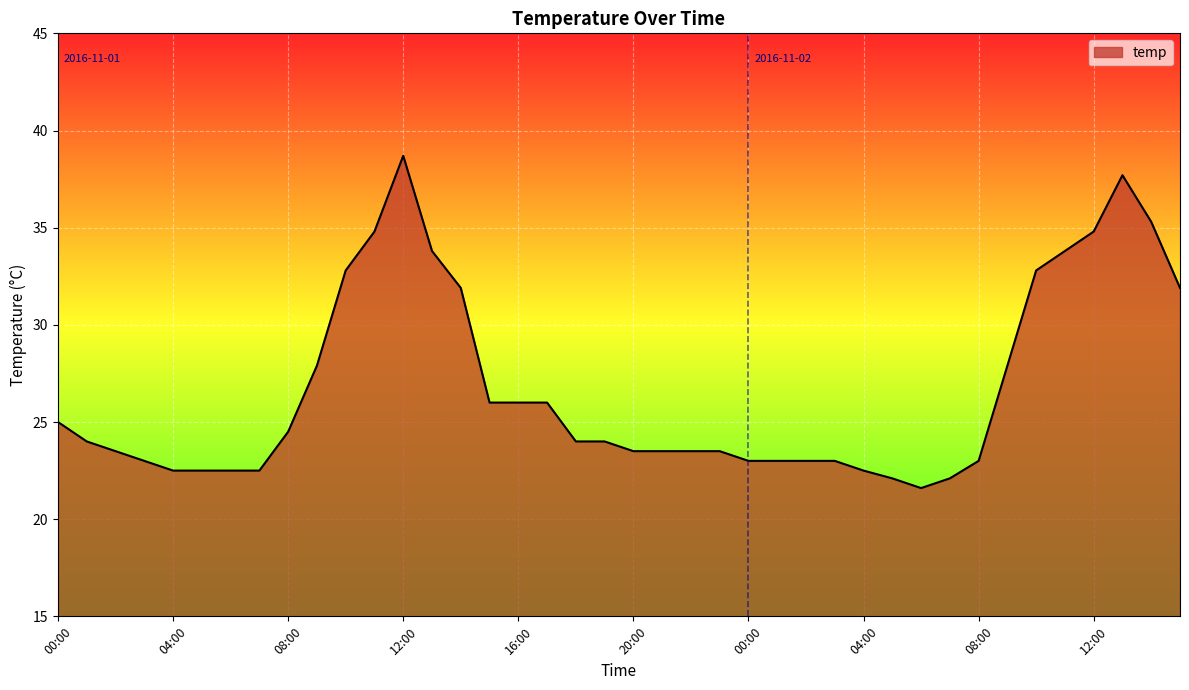

What is the maximum value shown in the chart?

38.7